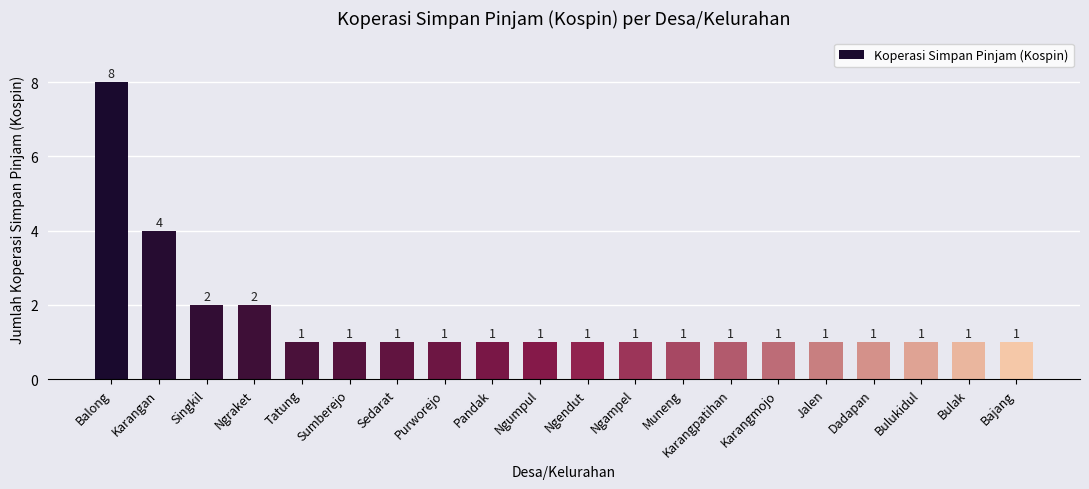

What position from the right is Purworejo?

13